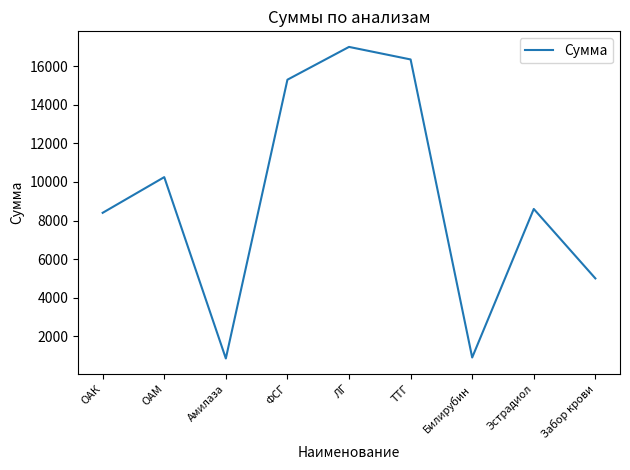

True or false: the data shows 2717 at Забор крови.

False